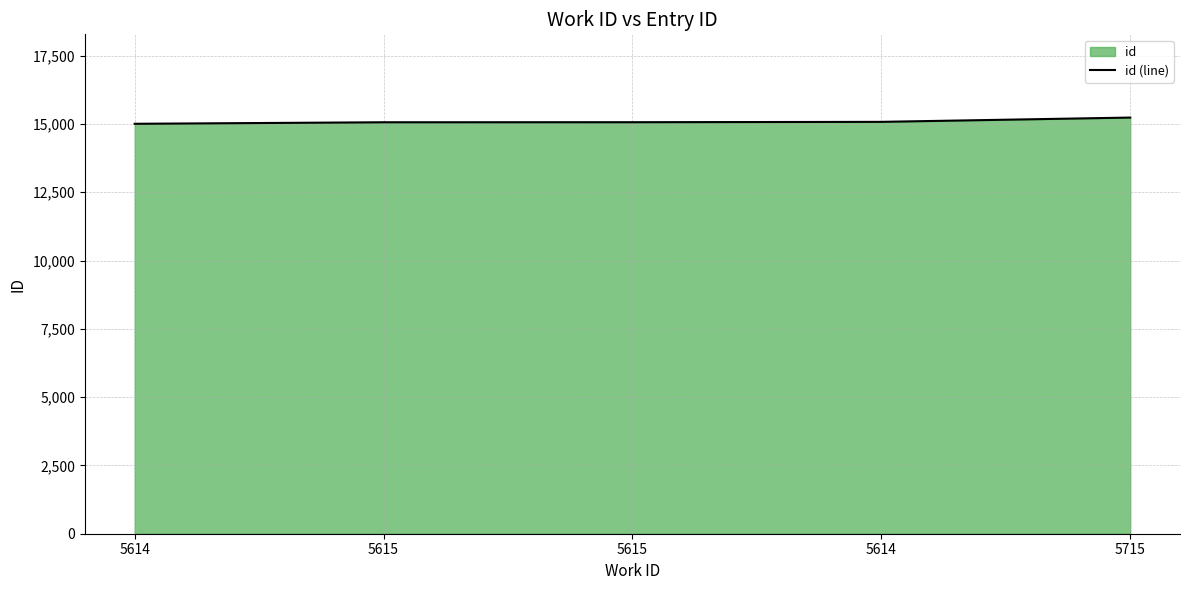

What is the value of the 2nd point from the left?

15060